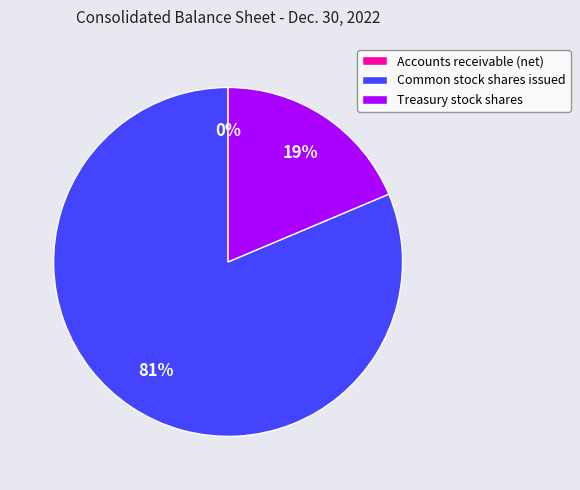

Between Treasury stock shares and Common stock shares issued, which is larger?

Common stock shares issued